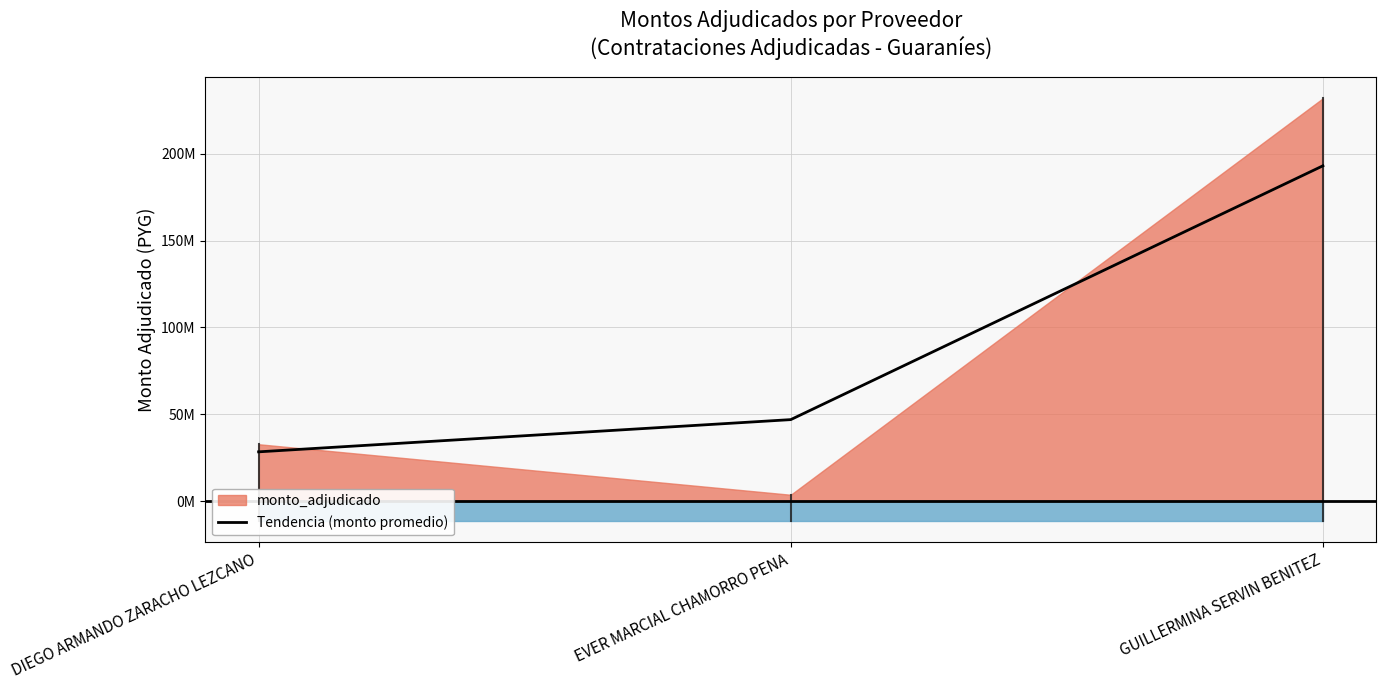

What position from the right is EVER MARCIAL CHAMORRO PENA?

2